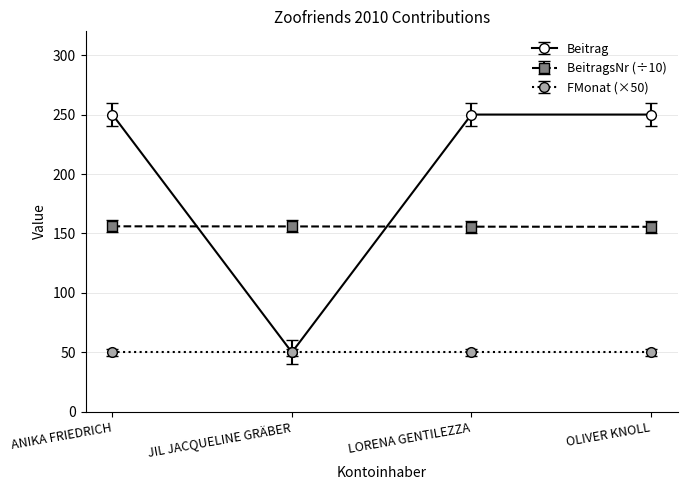

What is the spread (max minus min) of values at LORENA GENTILEZZA?

200.0